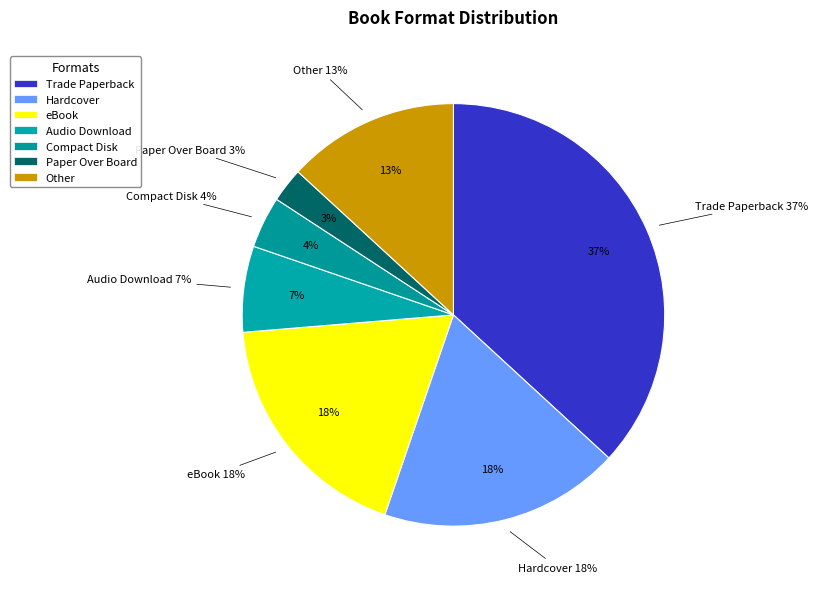

To the nearest percent, what portion does Audio Download represent?

7%